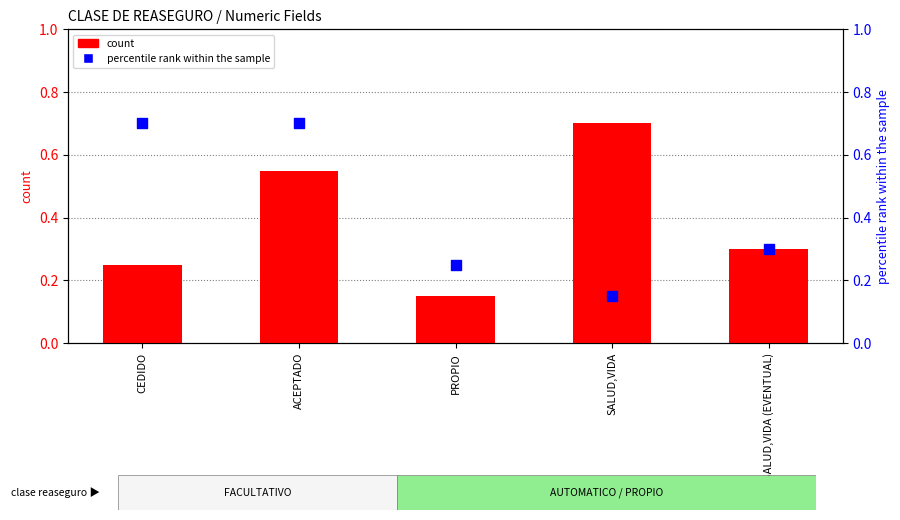

What is the total value across all series at ACEPTADO?

1.2